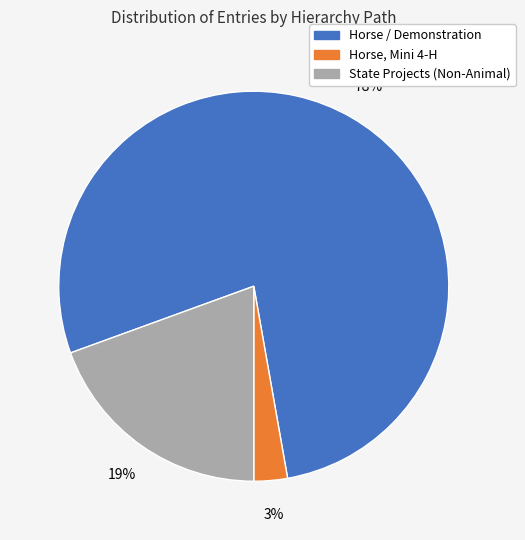

Which category has the biggest portion of the pie?

Horse / Demonstration